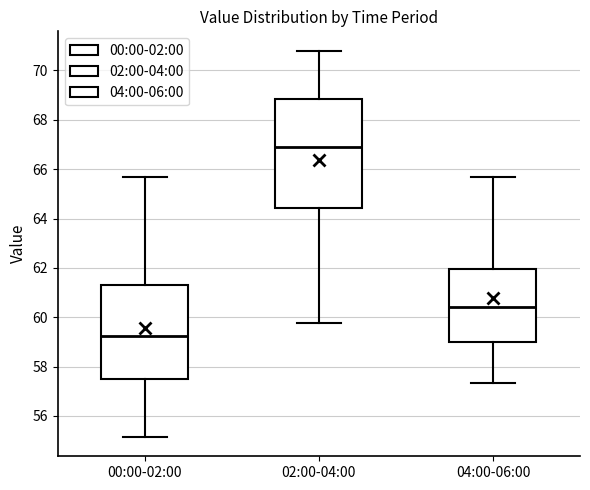

Comparing the boxes themselves (not the whiskers), which one is the tallest?

02:00-04:00